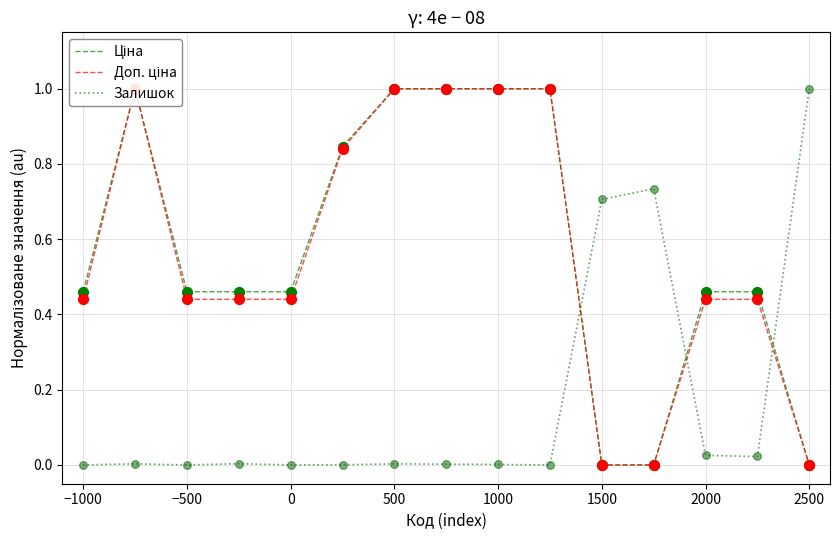

The Залишок series shows 0.7 at 1500. True or false?

True